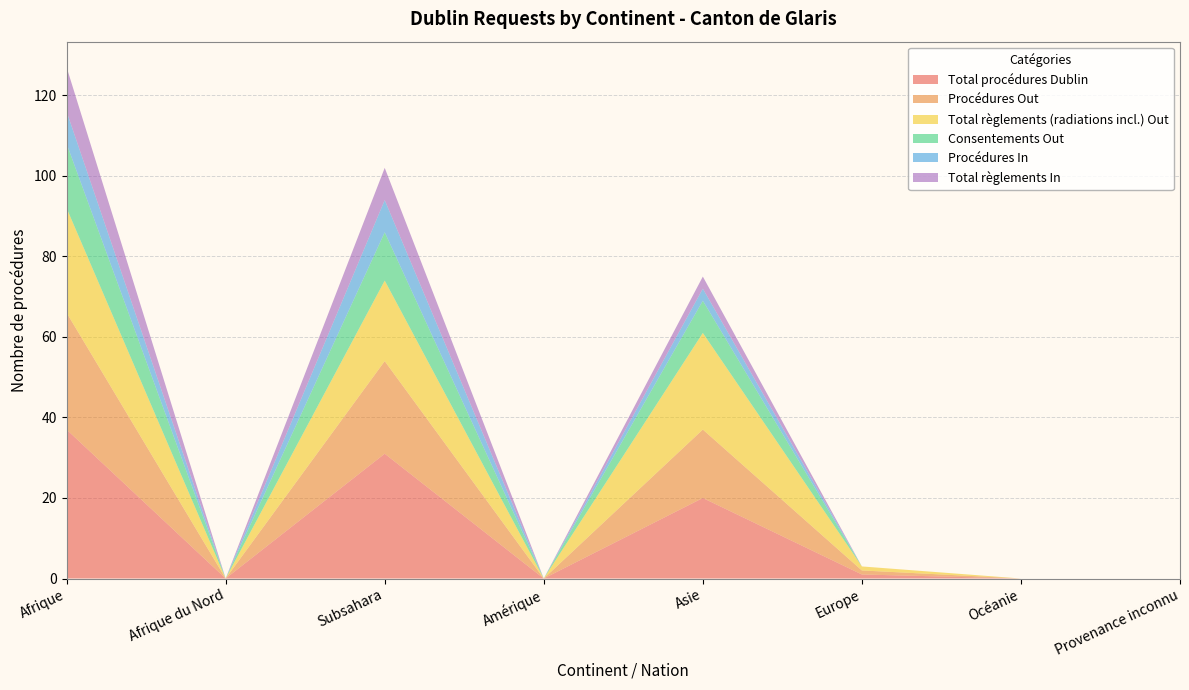

Reading left to right, transcribe all the data shown in this chart.

Total procédures Dublin: Afrique=37	Afrique du Nord=0	Subsahara=31	Amérique=0	Asie=20	Europe=1	Océanie=0	Provenance inconnu=0
Procédures Out: Afrique=29	Afrique du Nord=0	Subsahara=23	Amérique=0	Asie=17	Europe=1	Océanie=0	Provenance inconnu=0
Total règlements (radiations incl.) Out: Afrique=26	Afrique du Nord=0	Subsahara=20	Amérique=0	Asie=24	Europe=1	Océanie=0	Provenance inconnu=0
Consentements Out: Afrique=16	Afrique du Nord=0	Subsahara=12	Amérique=0	Asie=8	Europe=0	Océanie=0	Provenance inconnu=0
Procédures In: Afrique=8	Afrique du Nord=0	Subsahara=8	Amérique=0	Asie=3	Europe=0	Océanie=0	Provenance inconnu=0
Total règlements In: Afrique=11	Afrique du Nord=0	Subsahara=8	Amérique=0	Asie=3	Europe=0	Océanie=0	Provenance inconnu=0